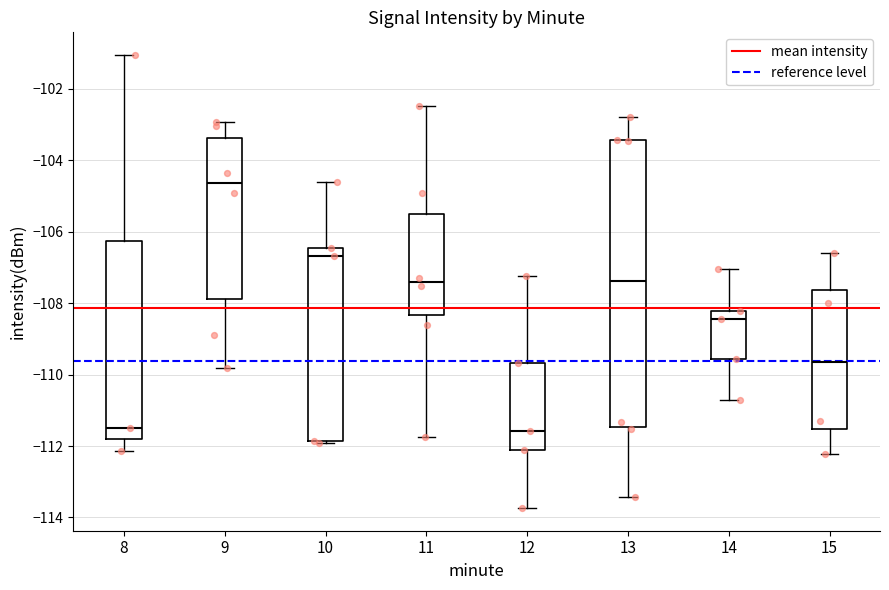

Where is the lower edge of the box at x = 11 on the y-axis? The values are not printed on the chart, so give them approximately, as read against the axis.

-108.4